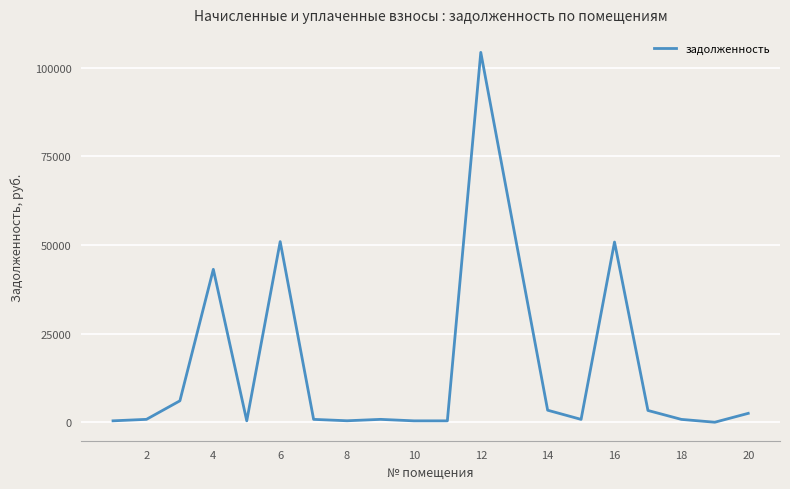

What is the greatest value displayed?

104335.2